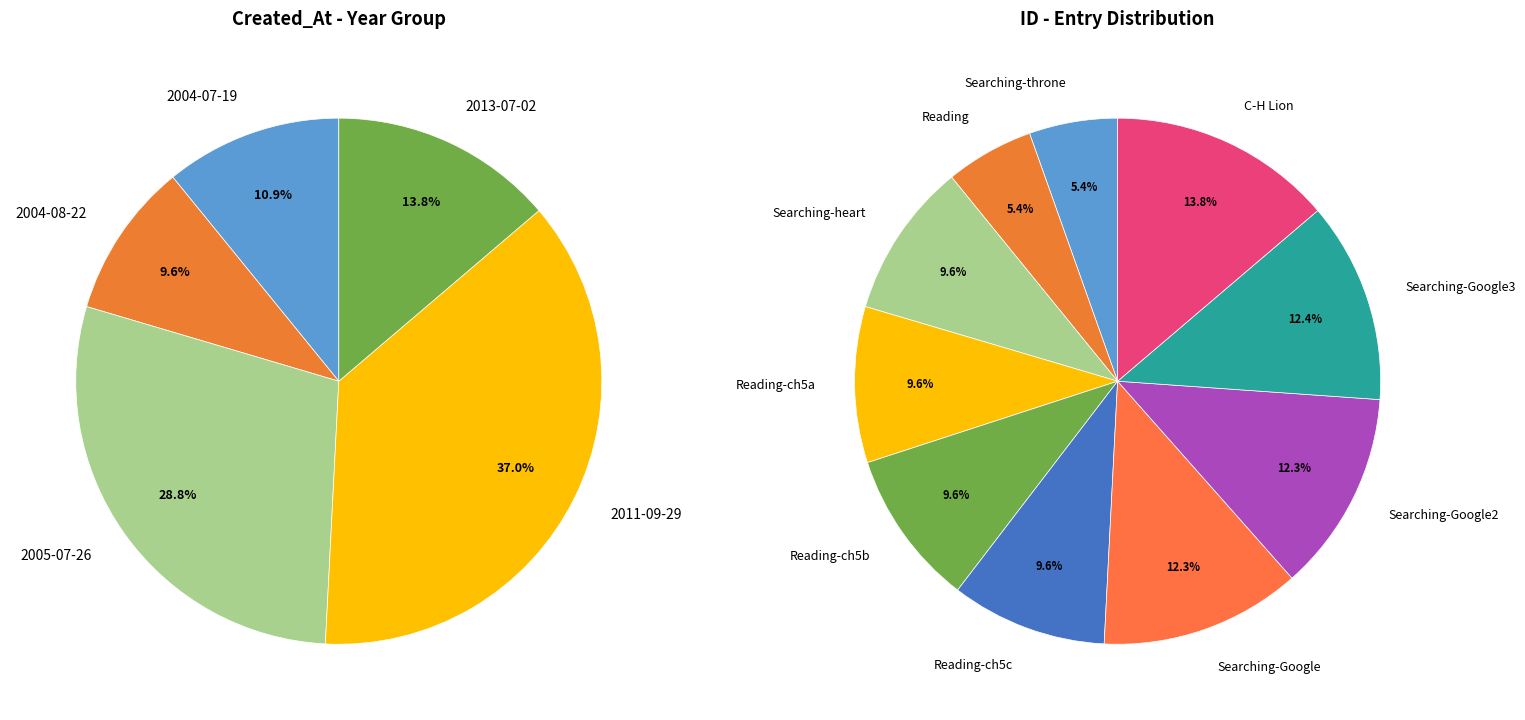

What is the ratio of the value at 2011-09-29 to the value at 2005-07-26?

1.3